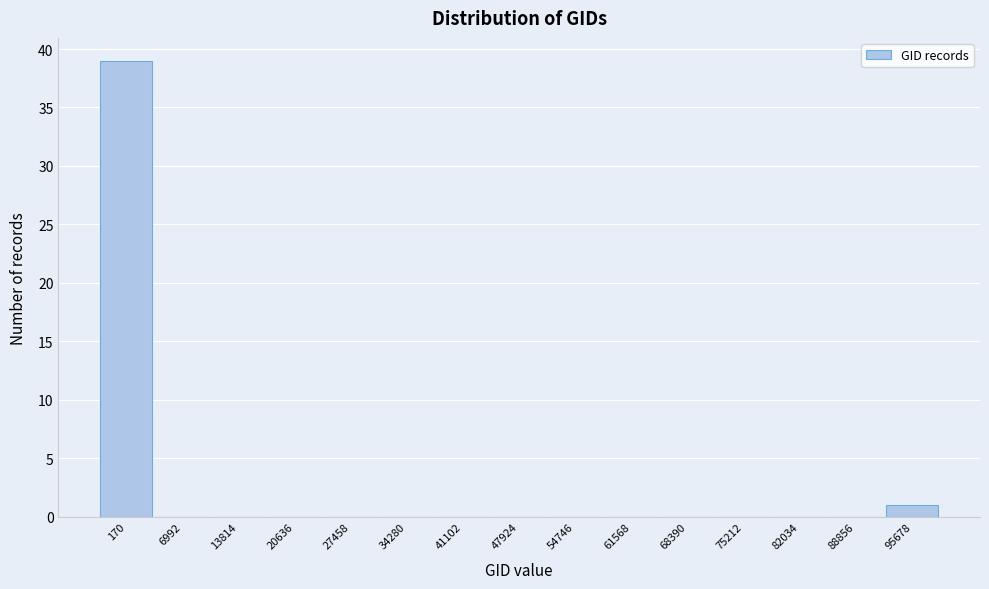

Reading right to left, extract all data points from this chart.

95678=1	88856=0	82034=0	75212=0	68390=0	61568=0	54746=0	47924=0	41102=0	34280=0	27458=0	20636=0	13814=0	6992=0	170=39